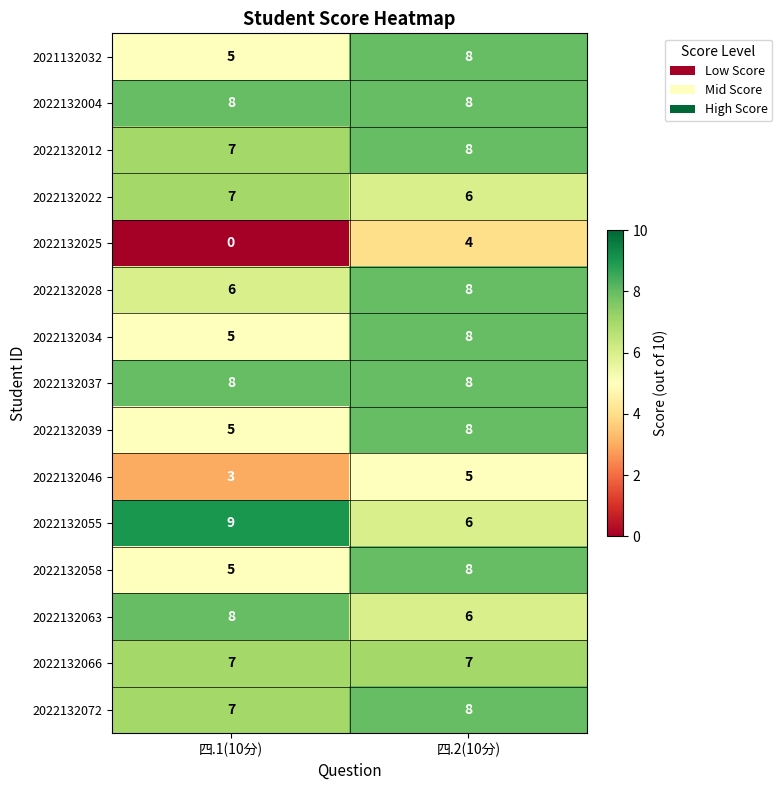

The value of 2022132058 at 四.1(10分) is 8. True or false?

False